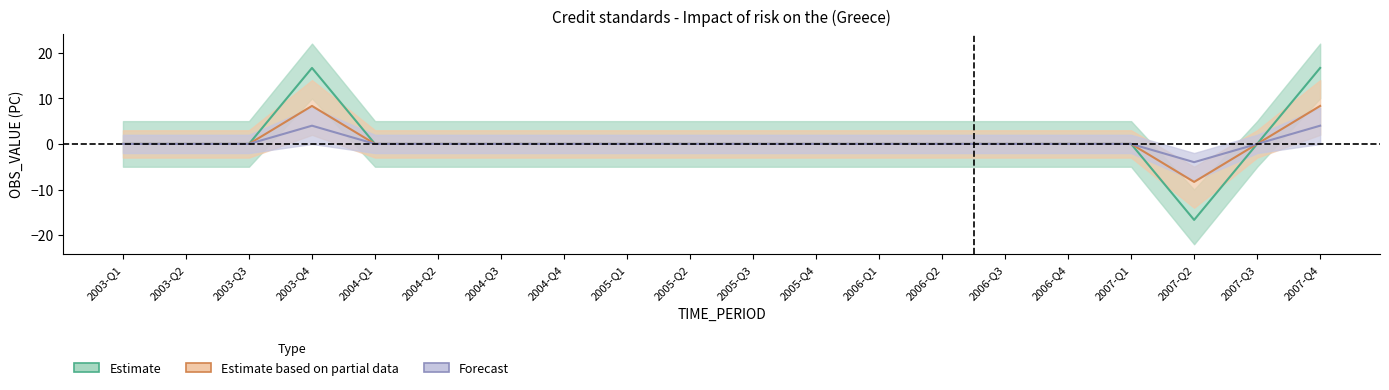

What are all the series names shown in the legend?

Estimate, Estimate based on partial data, Forecast